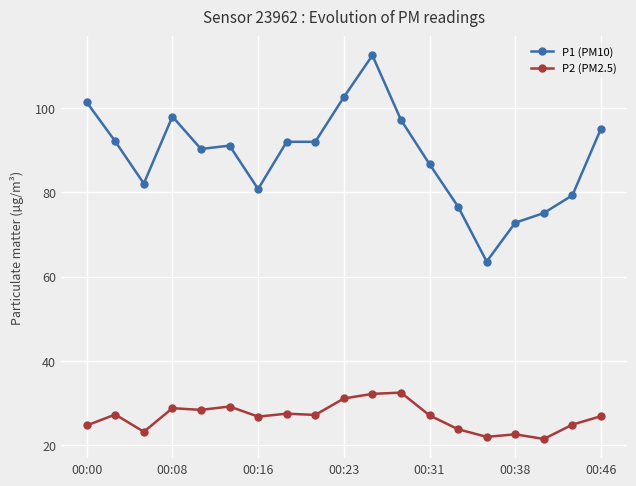

What is the value of the P2 (PM2.5) point at the 3rd from the left?

23.2